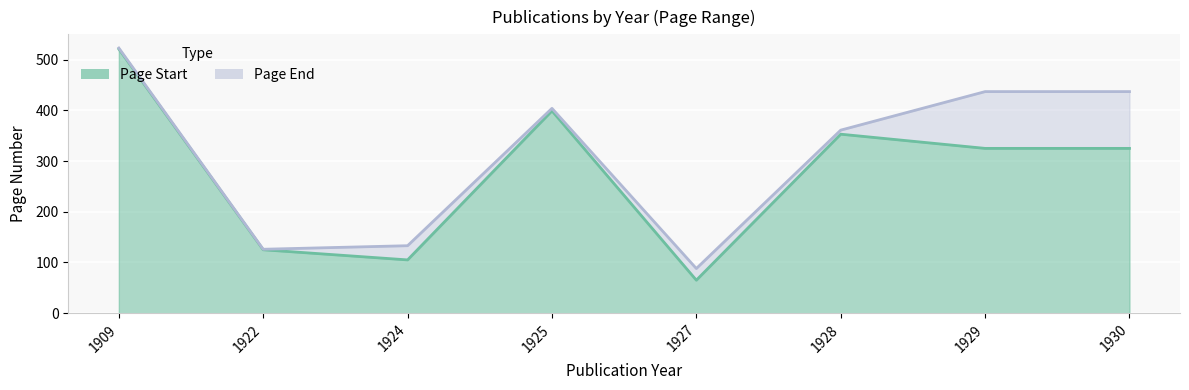

Where does the Page End series first go above 404?

1909